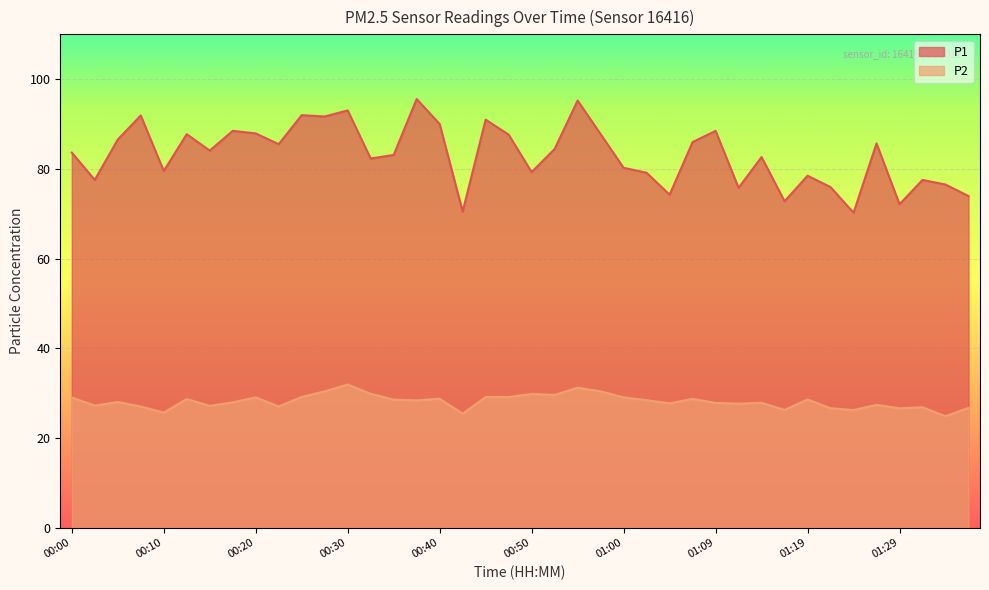

At which category is the sum across all series the highest?

00:55